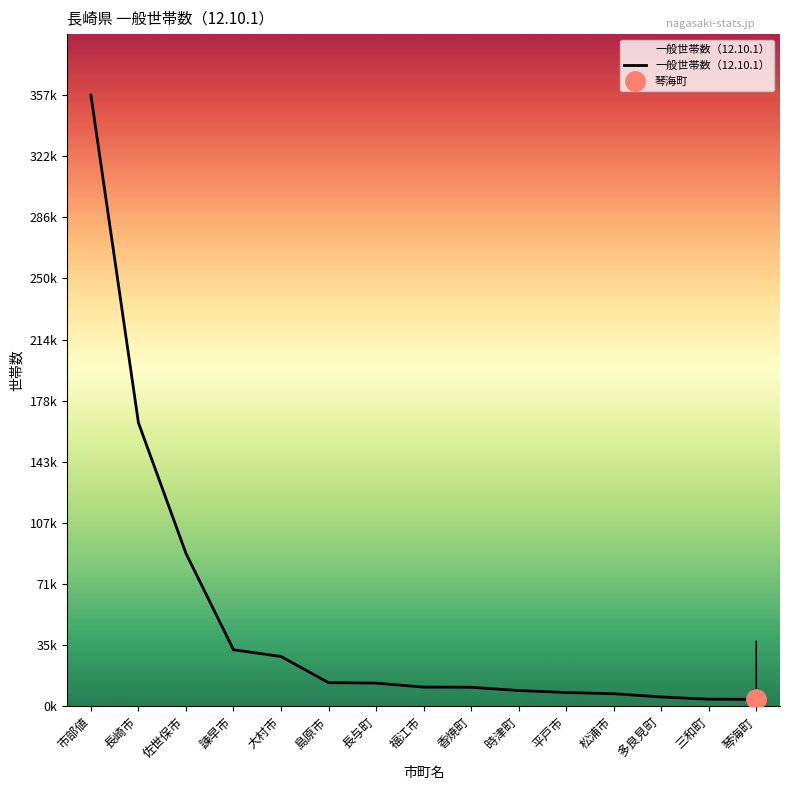

Reading left to right, what are all the values shown in this chart?

357830	165975	89495	33034	29105	13764	13505	11162	11083	9157	8002	7293	5399	4093	3980